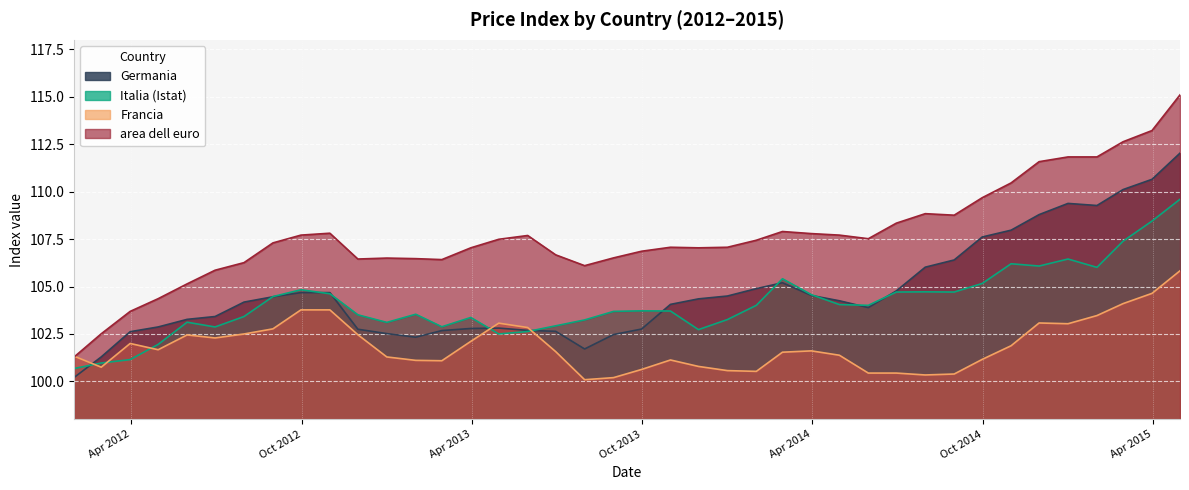

Which series has the largest total across all categories?

area dell euro